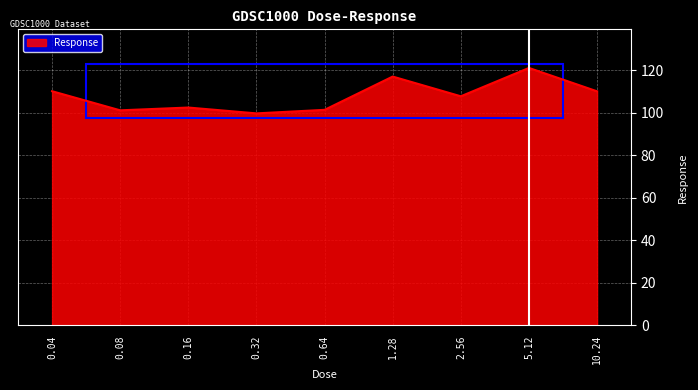

What is the maximum value shown in the chart?

121.0